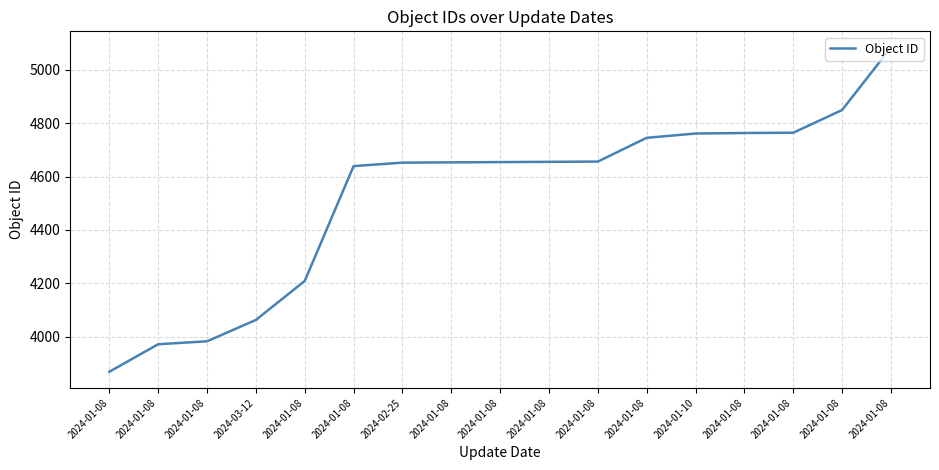

What is the difference between the second highest and minimum values?

980